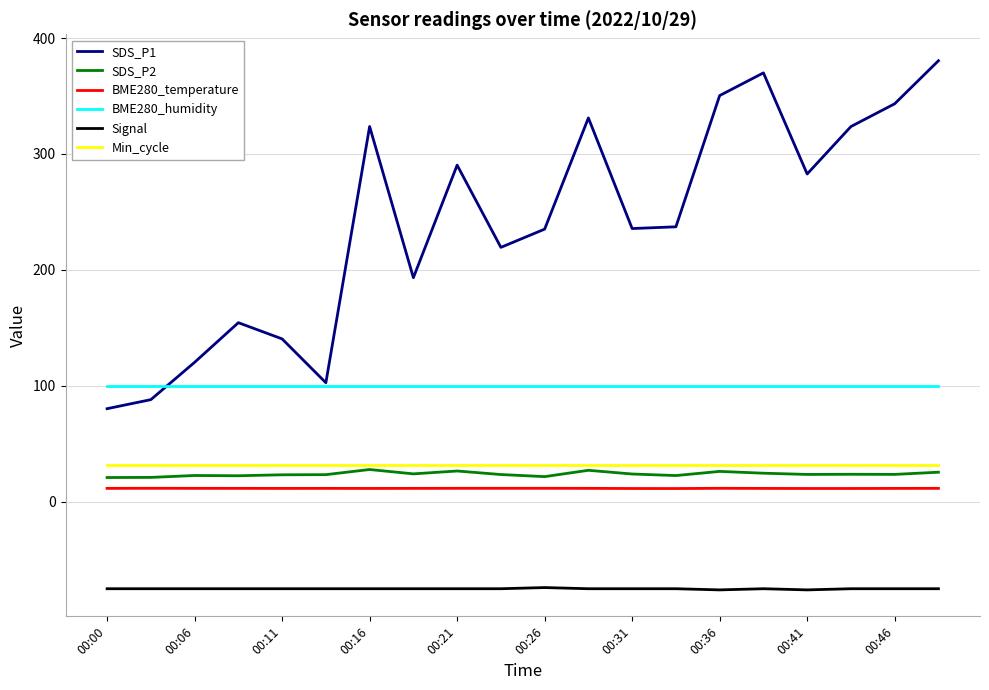

What is the minimum value shown in the chart?

-76.0